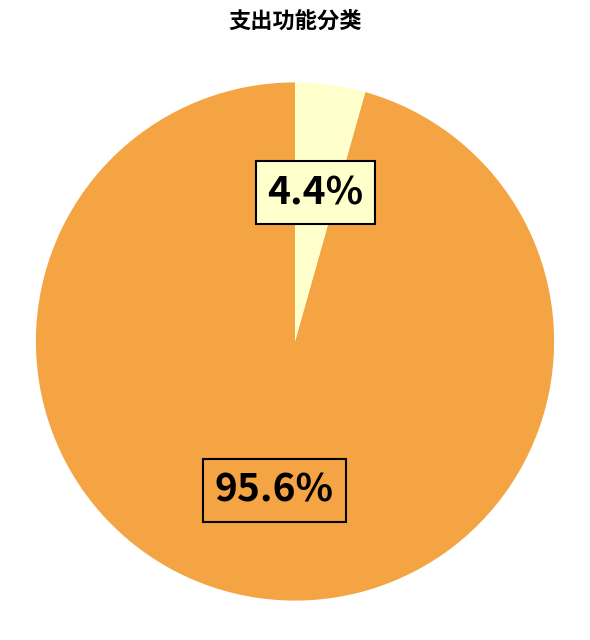

Is there any slice that represents more than half of the pie?

Yes